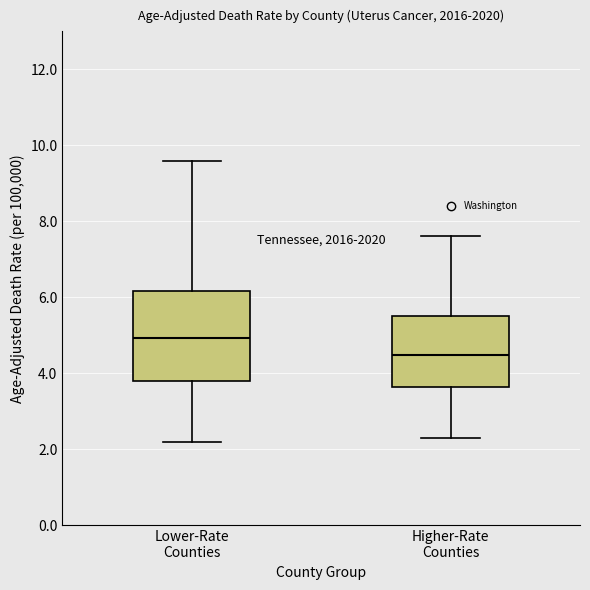

Reading left to right, read every box against the y-axis: the position of its median line, the range the box covers, and the ends of its whiskers. The values are not printed on the chart, so give them approximately, as read against the axis.

Lower-Rate Counties: median 5.0, box 3.8 to 6.2, whiskers 2.2 to 9.6
Higher-Rate Counties: median 4.4, box 3.6 to 5.6, whiskers 2.4 to 7.6